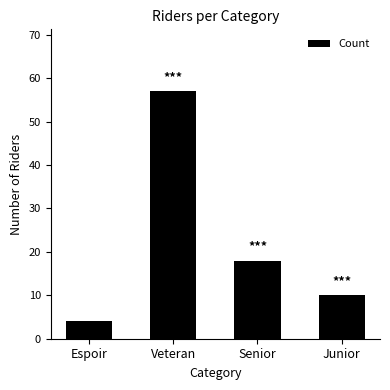

The value at Junior is 10. True or false?

True